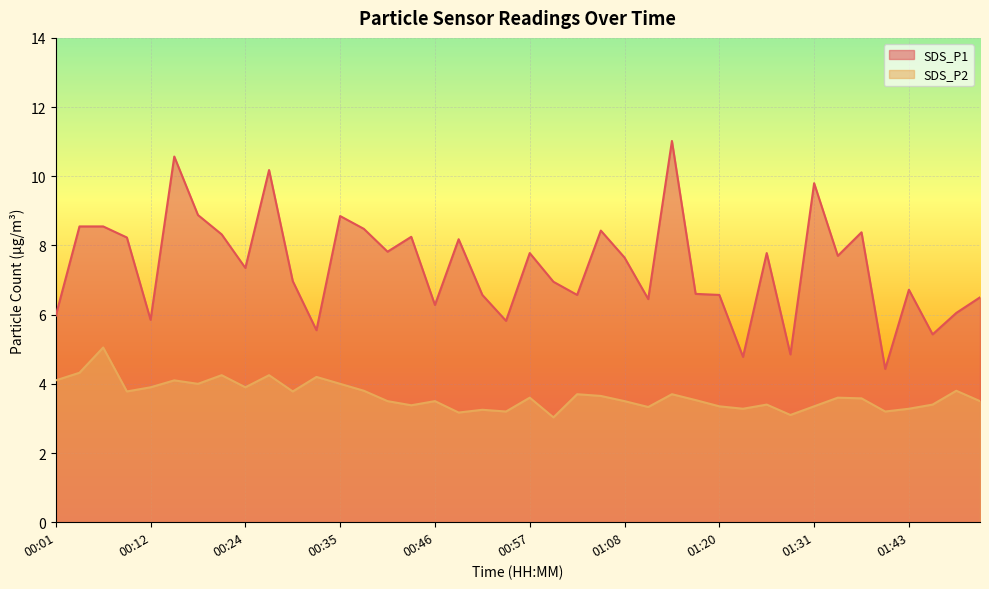

What is the total value across all series at 01:03?

10.3